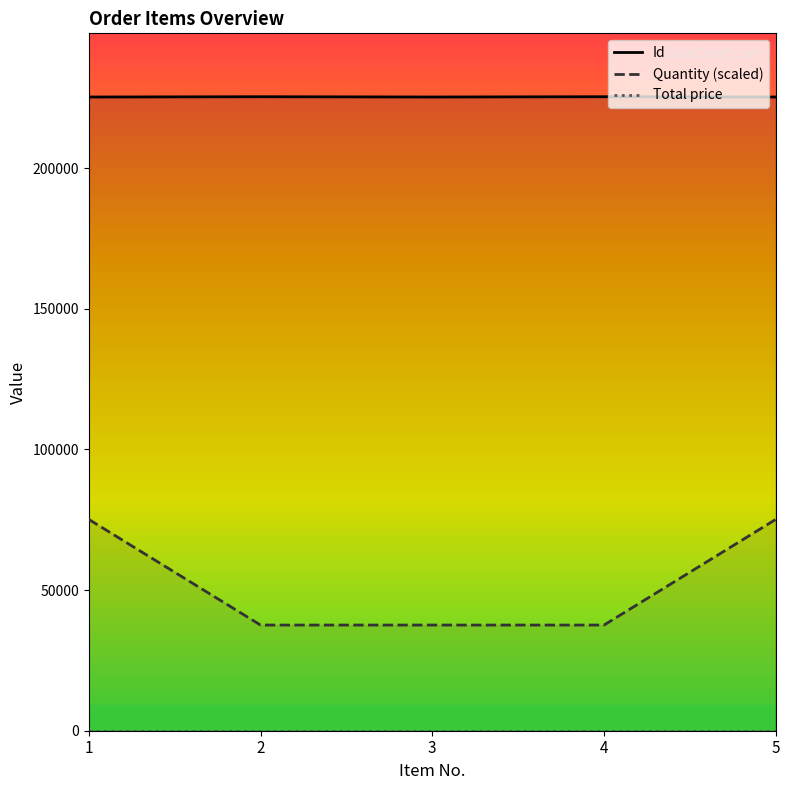

True or false: Total price and Quantity (scaled) intersect in this chart.

False